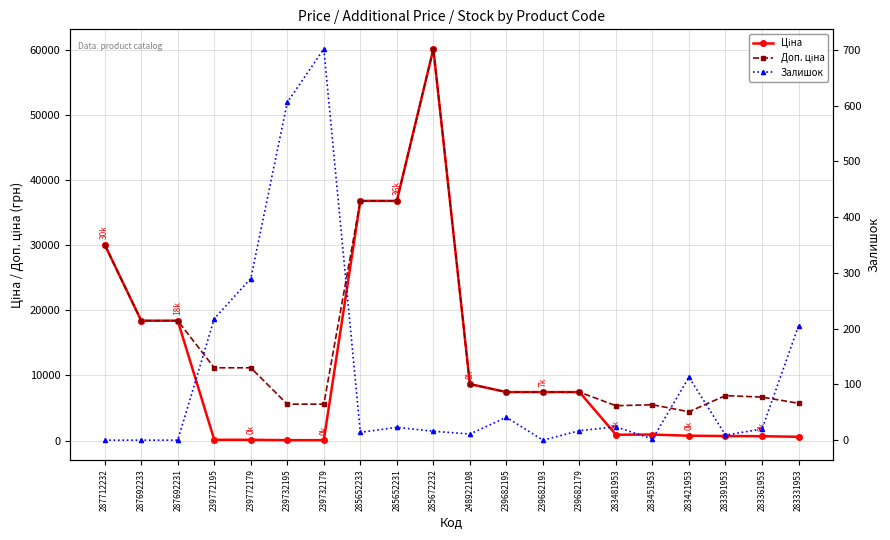

True or false: Залишок and Доп. ціна cross at least once.

False